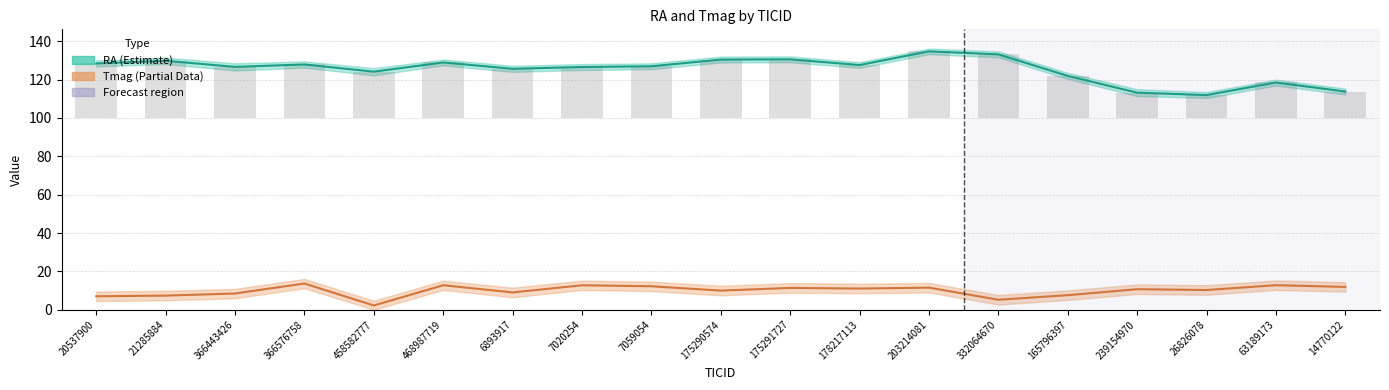

Which series has the largest total across all categories?

RA